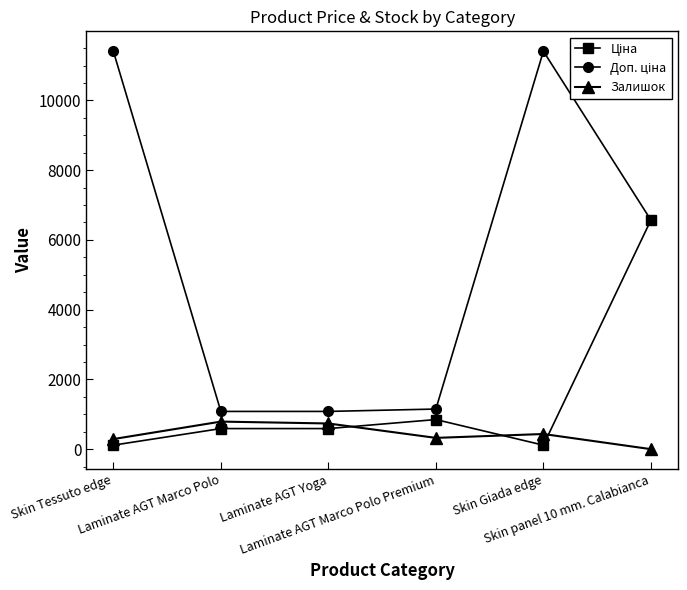

What is the greatest value displayed?

11410.0